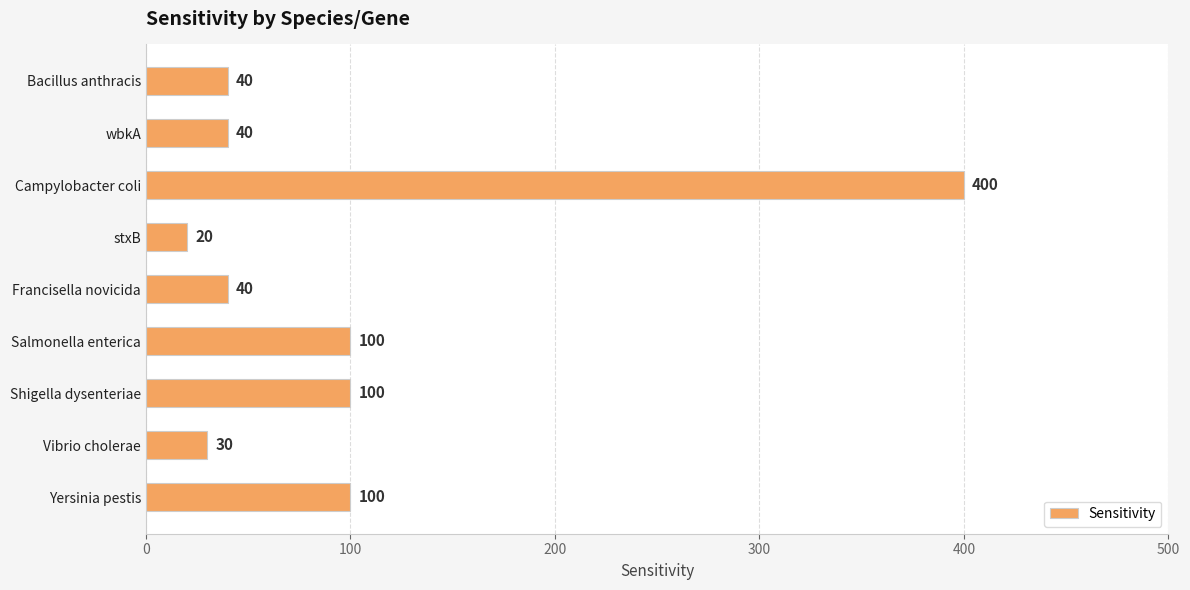

What is the value of the 8th bar from the top?

30